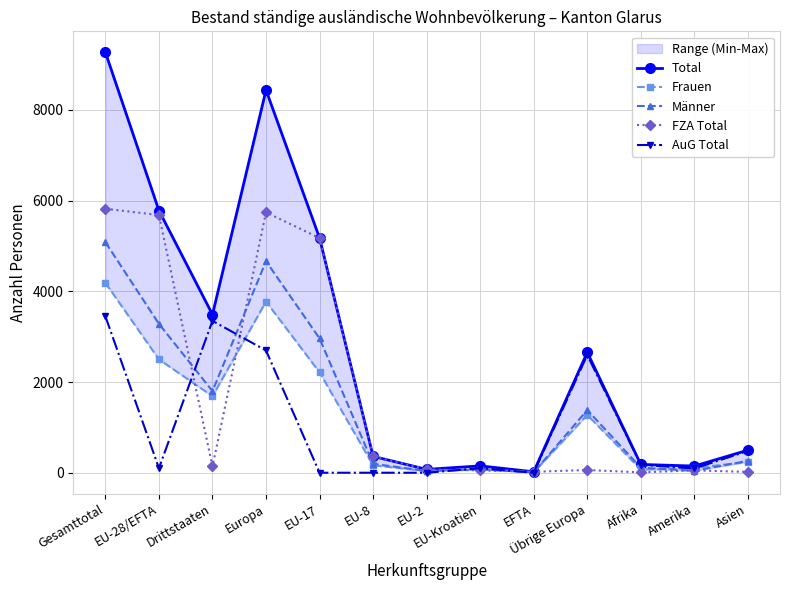

At which category does FZA Total reach its first local peak?

Europa